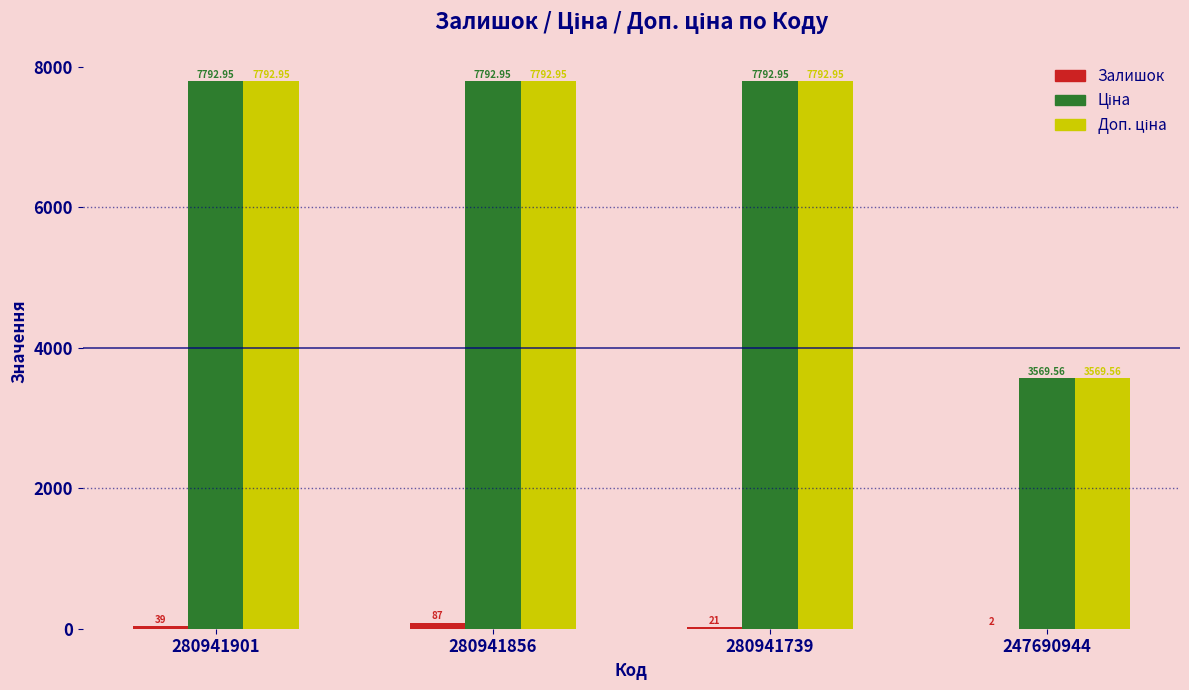

At which category is the sum across all series the highest?

280941856